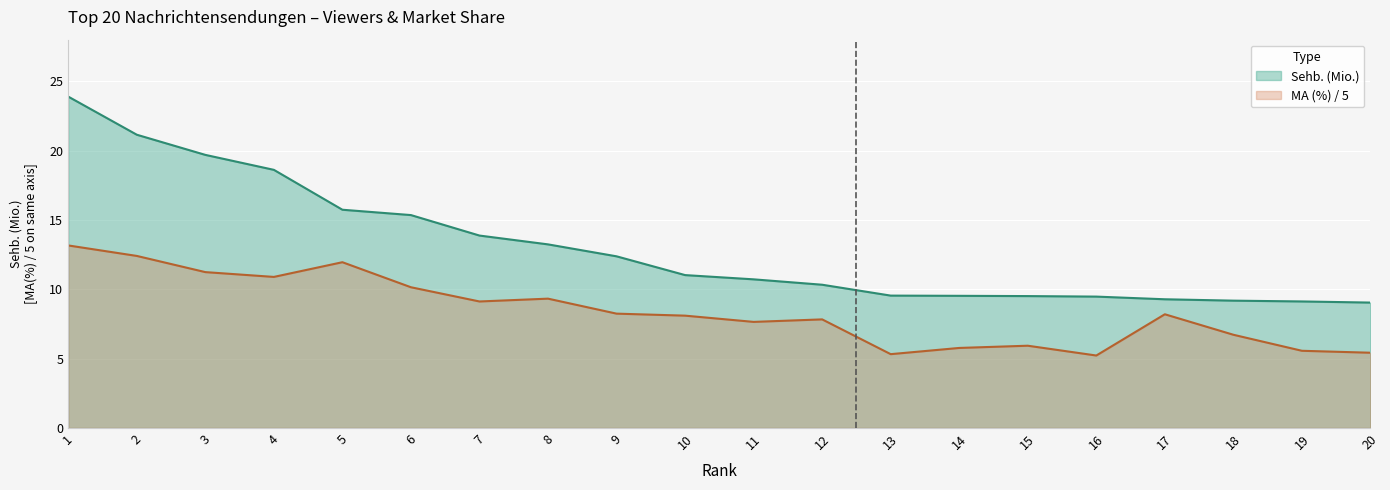

Does the chart display data point markers on the line(s)?

No